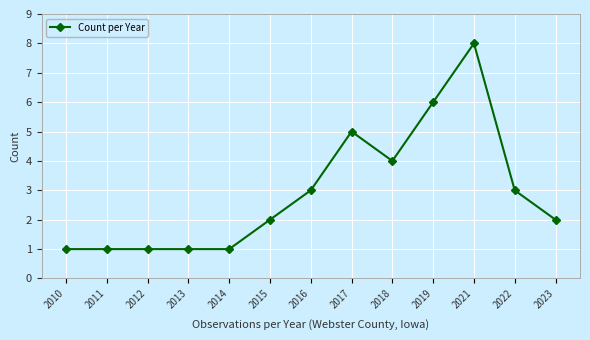

What is the minimum value shown in the chart?

1